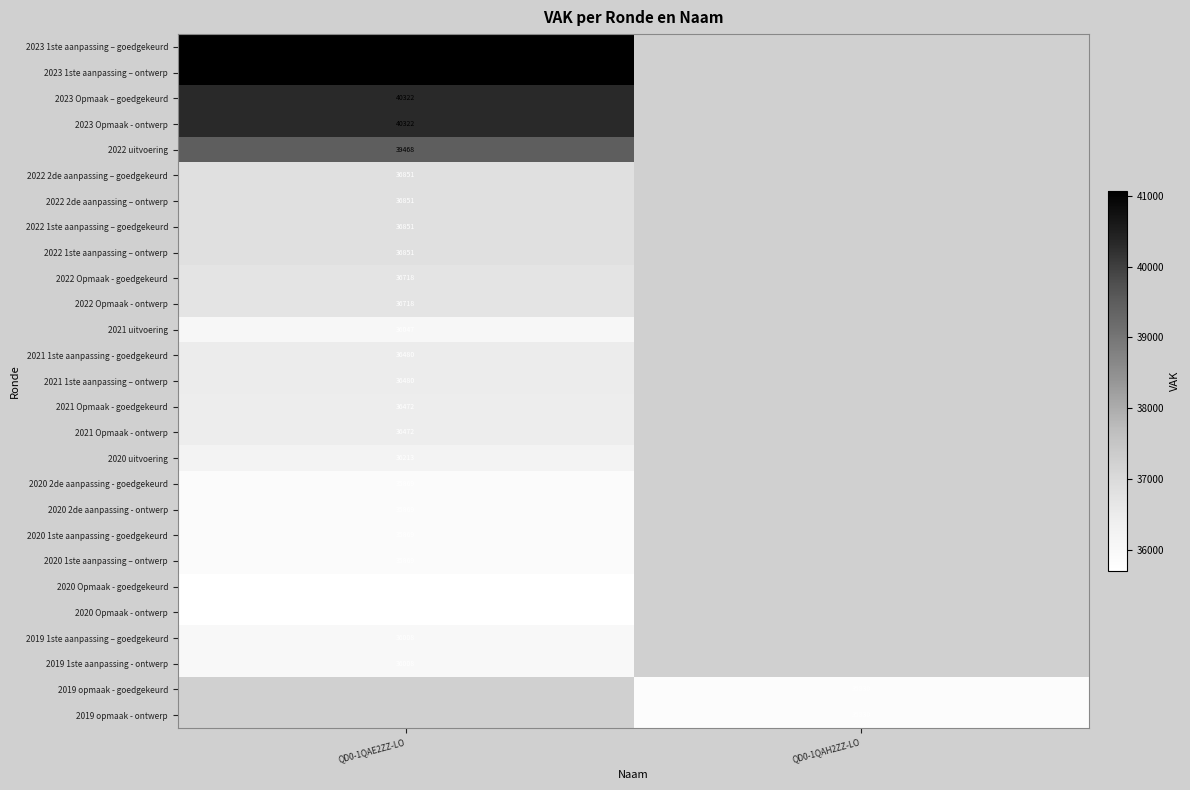

Is the value of 2020 1ste aanpassing – ontwerp at QD0-1QAE2ZZ-LO greater than the value of 2021 Opmaak - goedgekeurd at QD0-1QAE2ZZ-LO?

No